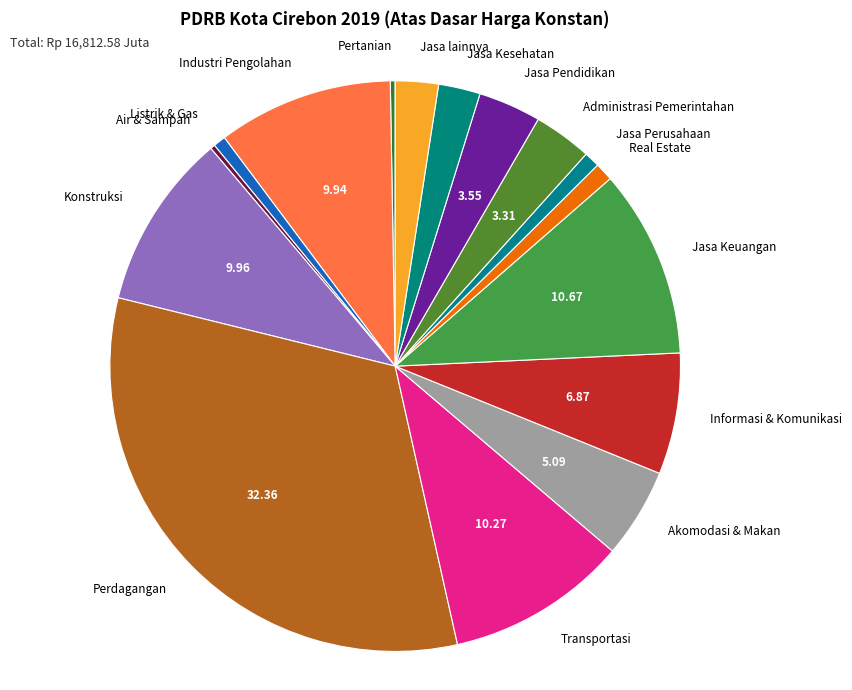

Which slice is the largest?

Perdagangan Besar dan Eceran